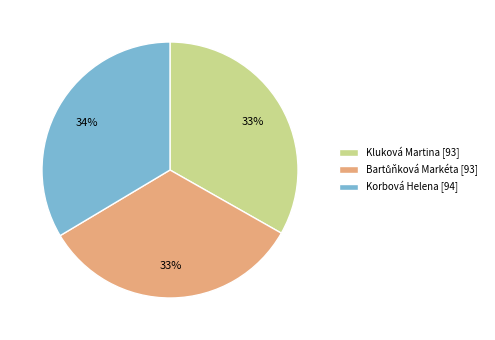

Is there a majority slice in this chart?

No